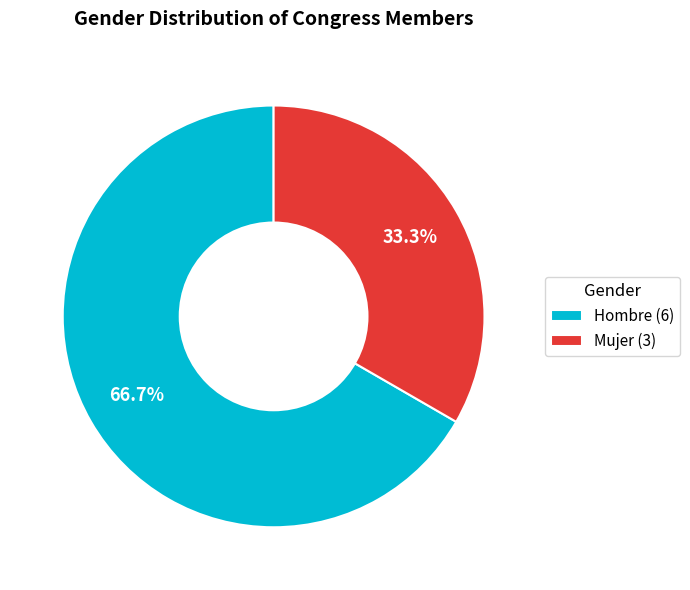

Approximately how many times larger is the value at Mujer compared to Hombre?

0.5